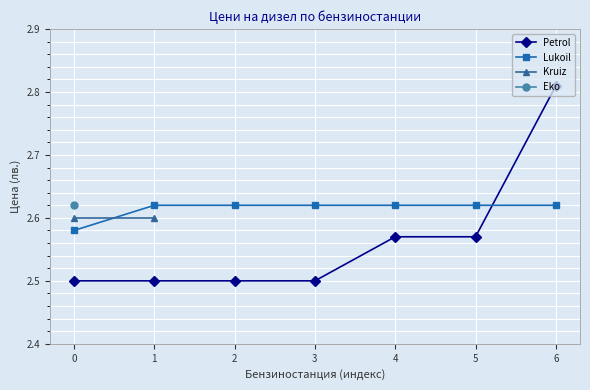

Which label corresponds to the largest value in the chart?

6